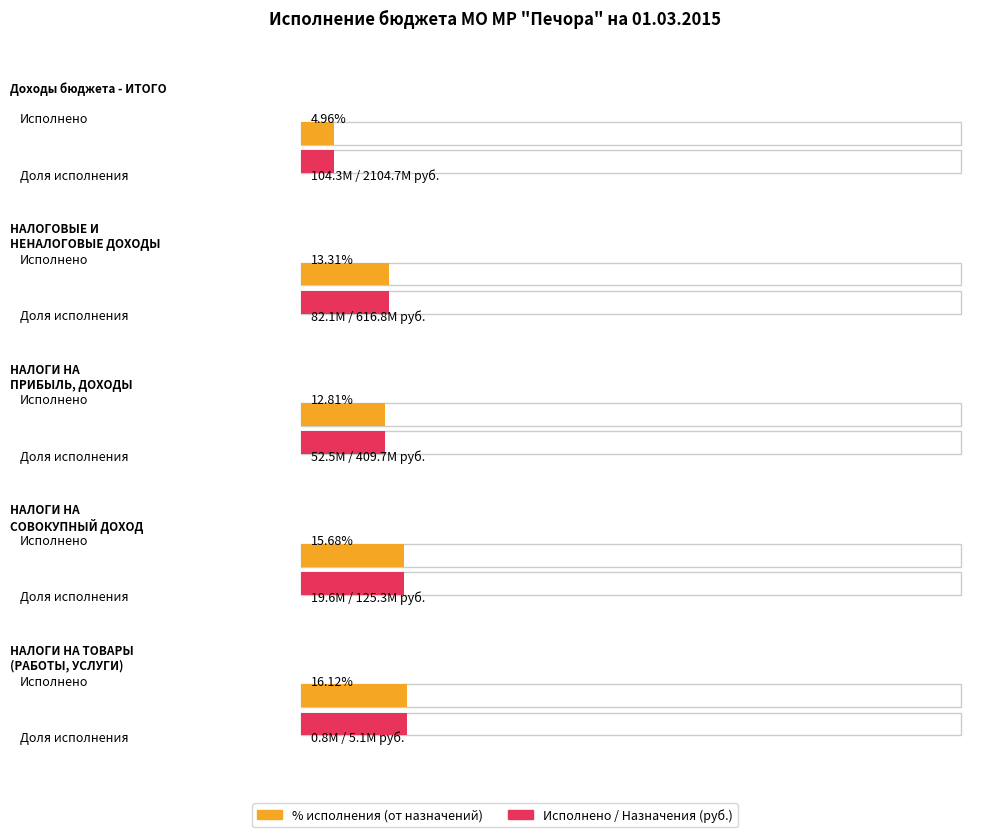

What is the smallest value displayed?

823765.2